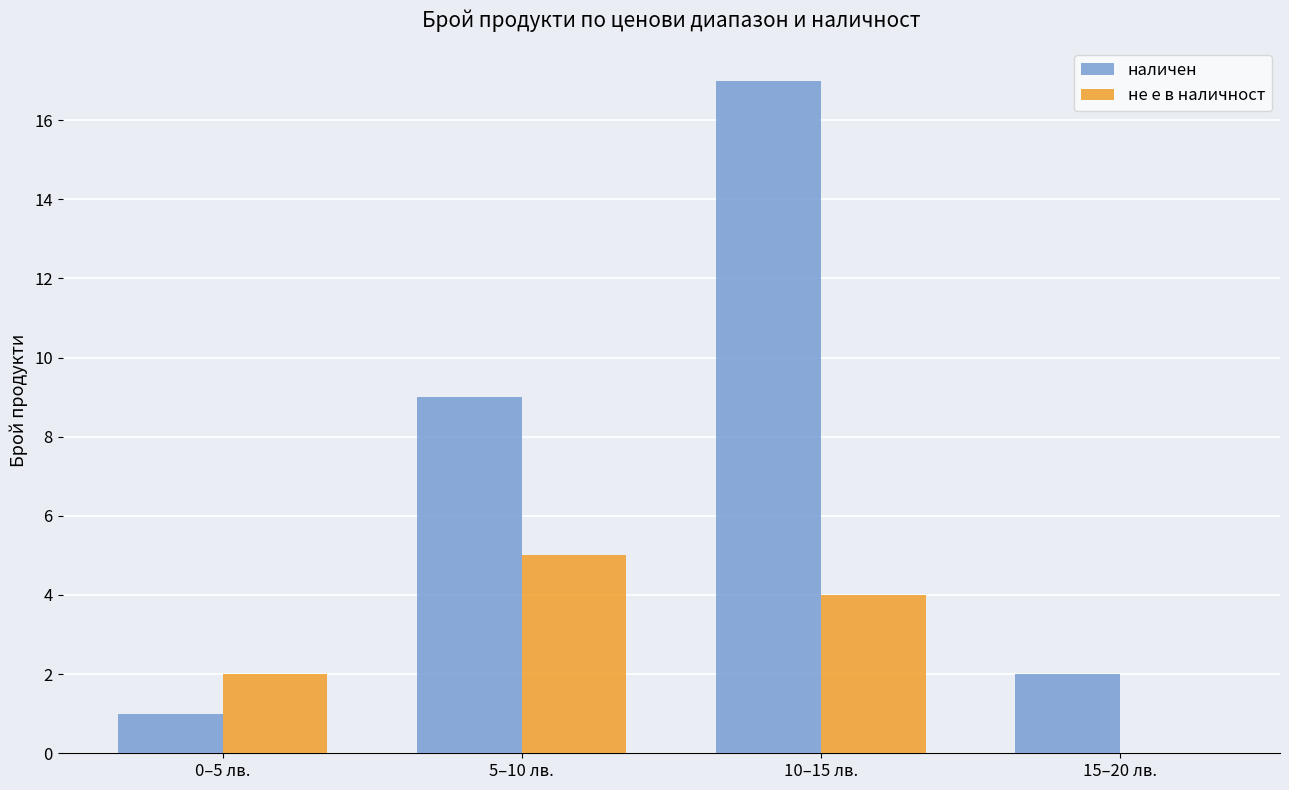

Are the bars horizontal?

No